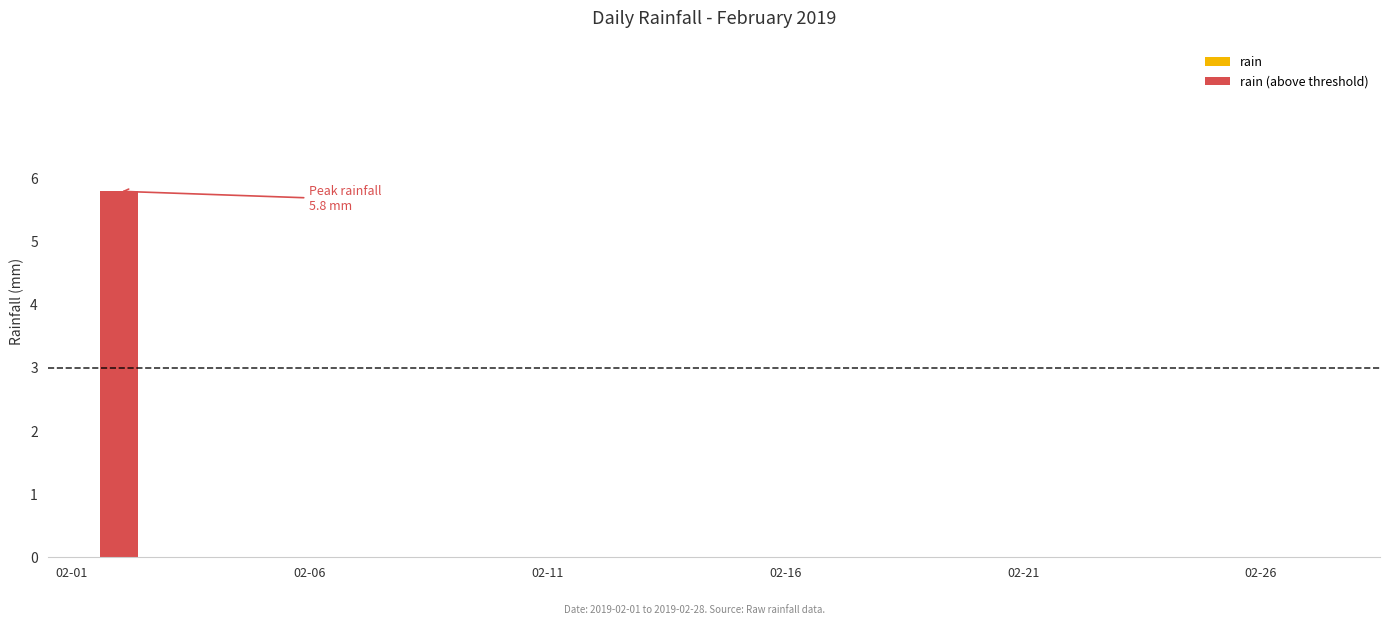

What is the sum of all values?

5.8